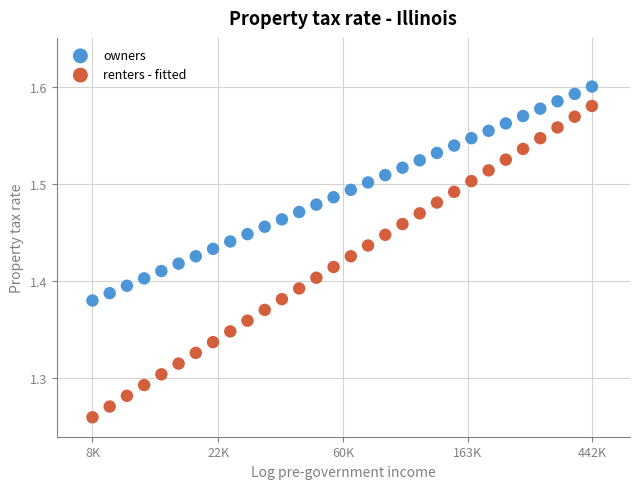

Which series has the largest Y range (max minus min)?

renters - fitted